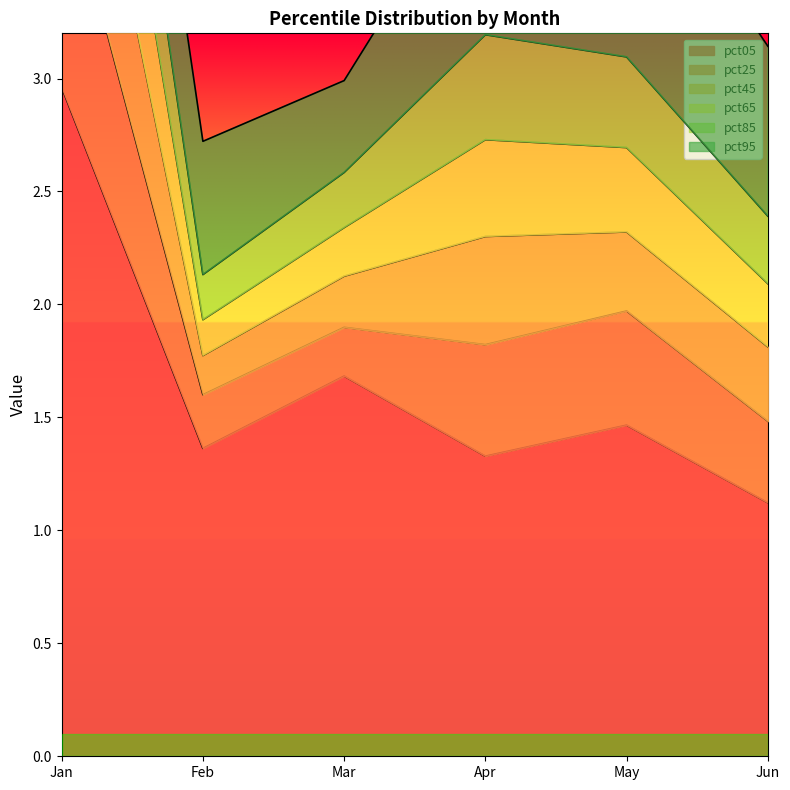

Where is pct65 nearest to the value 4?

Apr